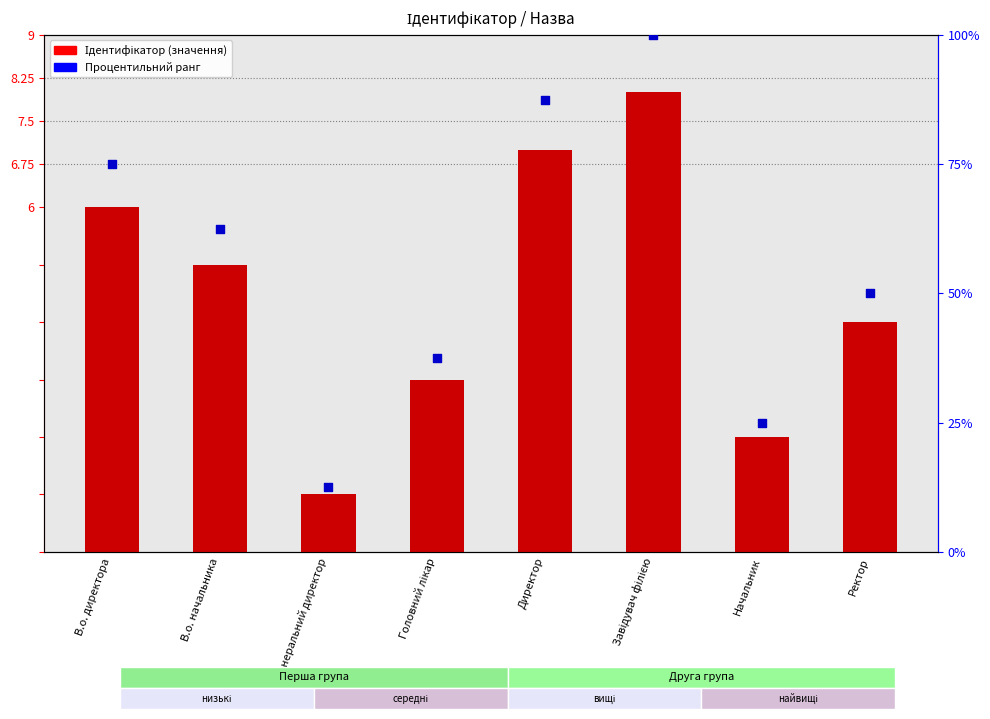

What is the total value across all series at Ректор?

54.0